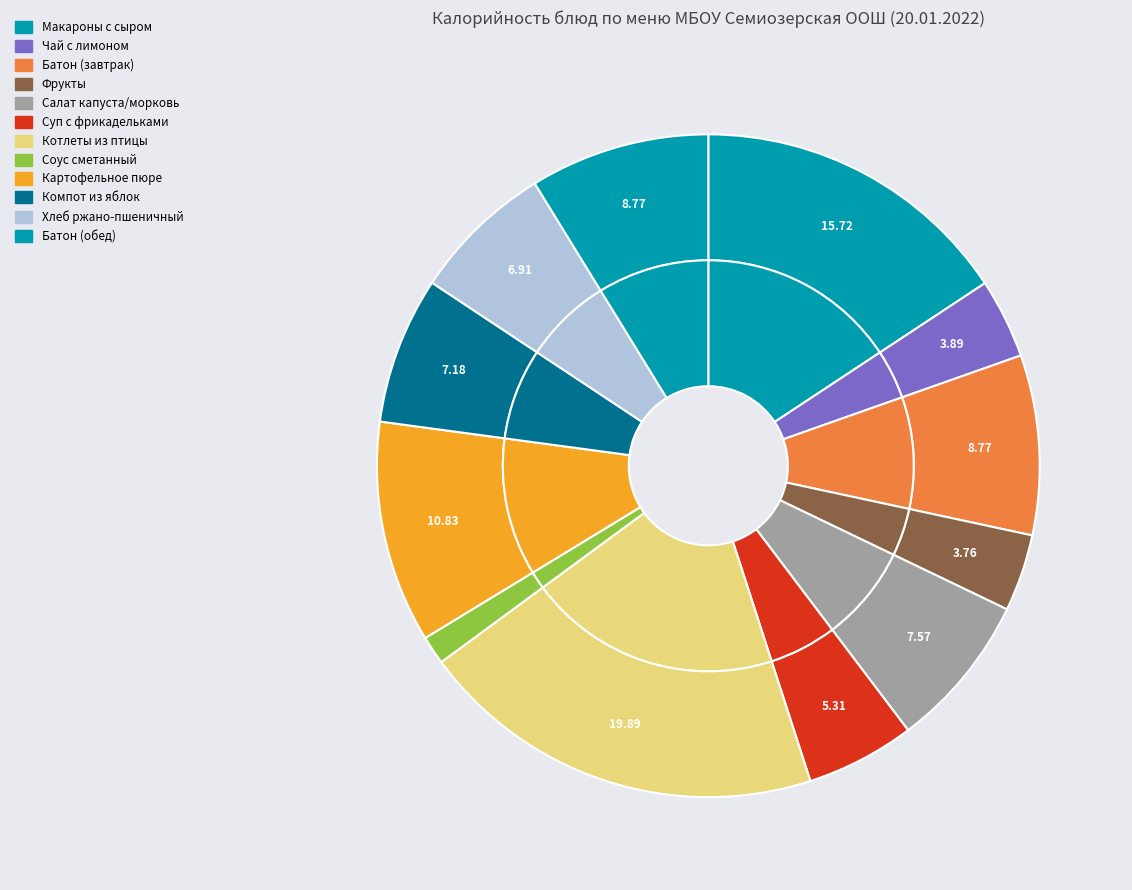

Is it true that Соус сметанный is 11% of the pie?

False